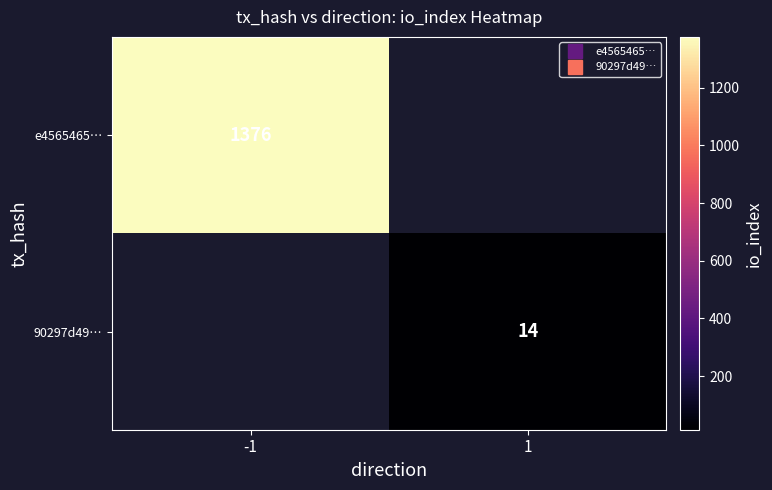

List the labels in order of e4565465… value, smallest first.

-1, 1